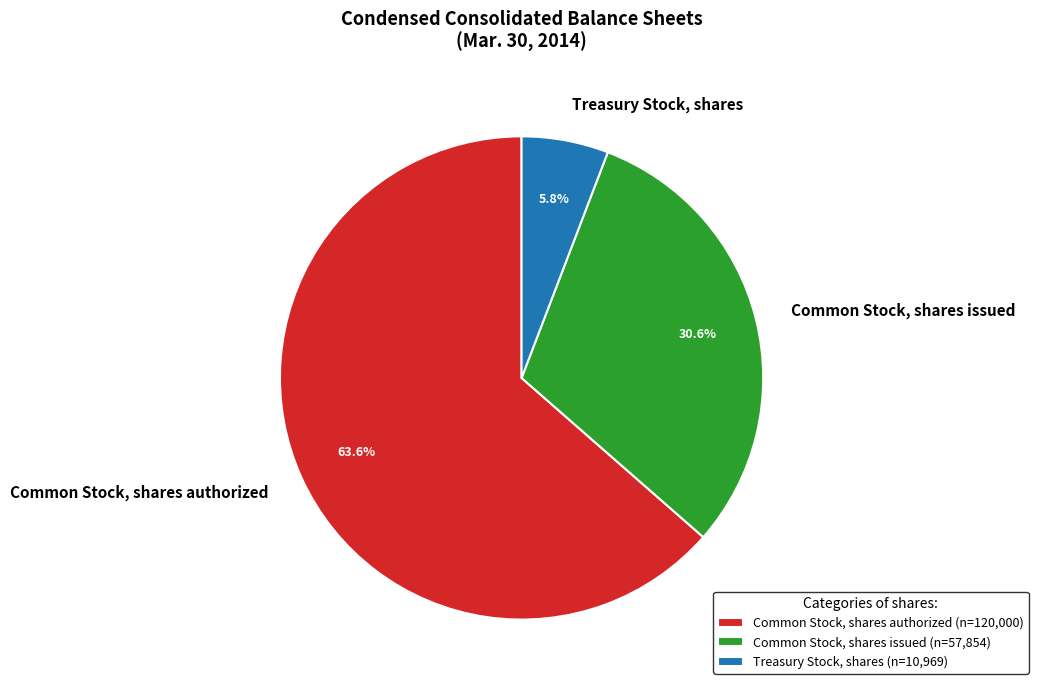

What is the smallest slice in the pie chart?

Treasury Stock, shares